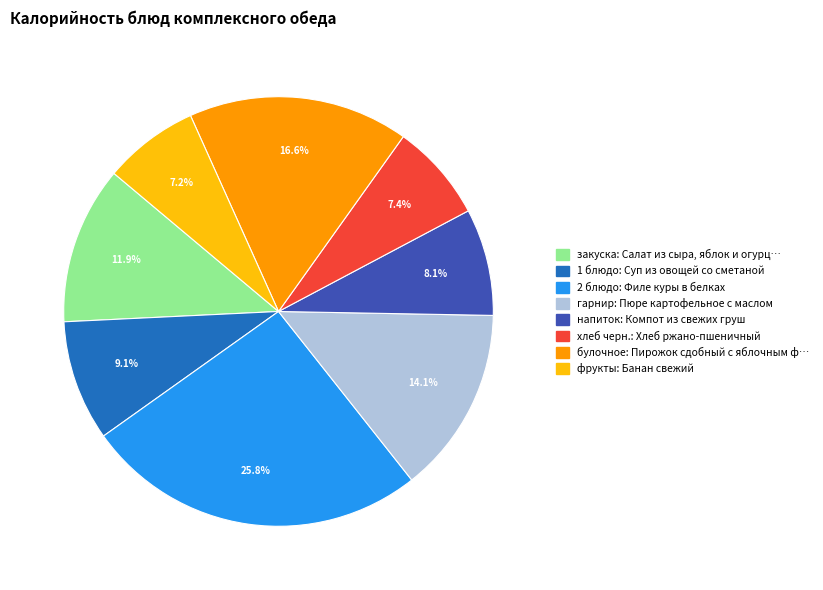

Is there any slice that represents more than half of the pie?

No